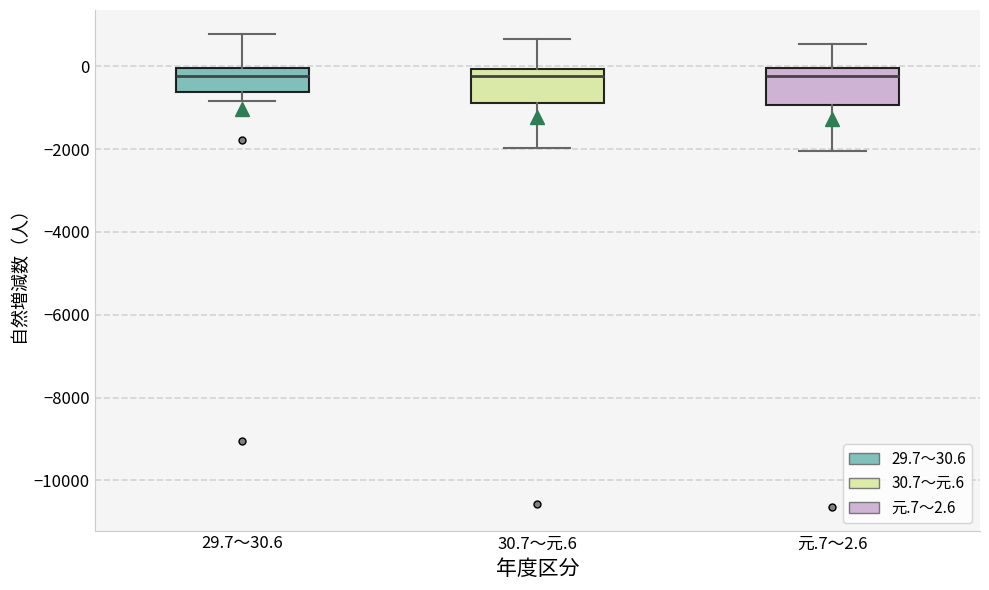

Where is the upper edge of the box for 29.7～30.6 on the y-axis? The values are not printed on the chart, so give them approximately, as read against the axis.

0